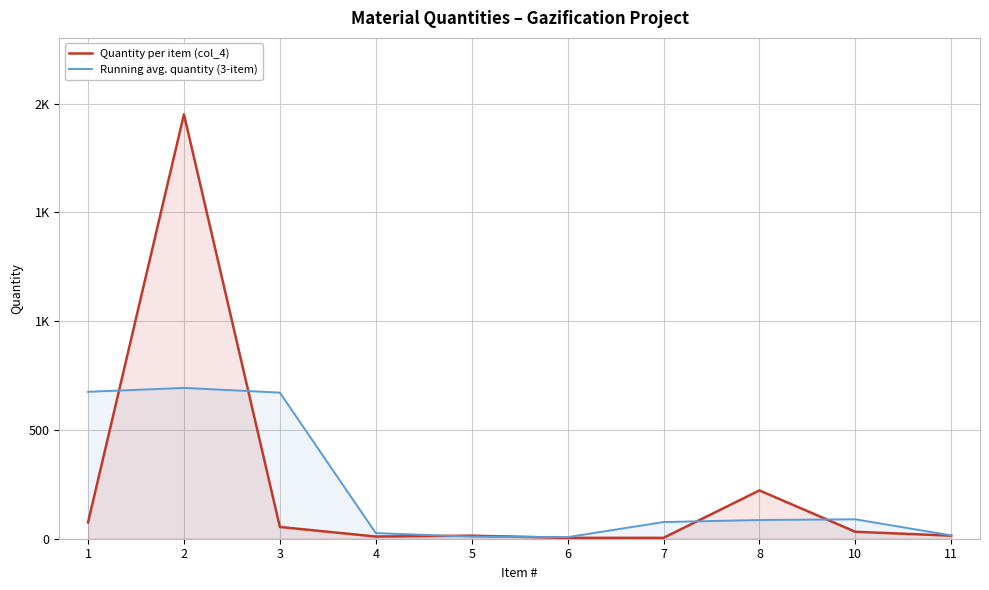

How many data points in Quantity per item (col_4) are above 32?

4